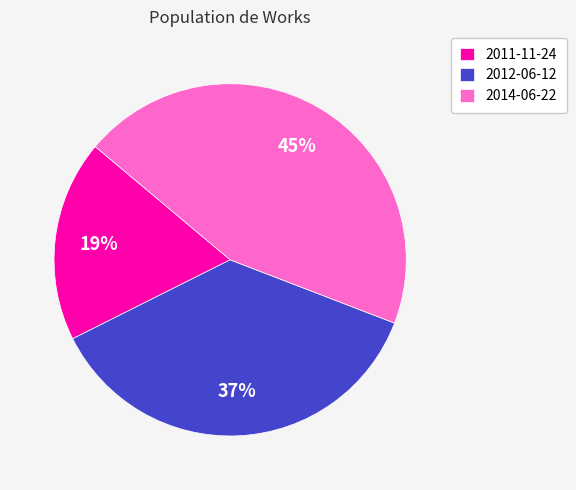

Does 2014-06-22 represent more than half of the total?

No